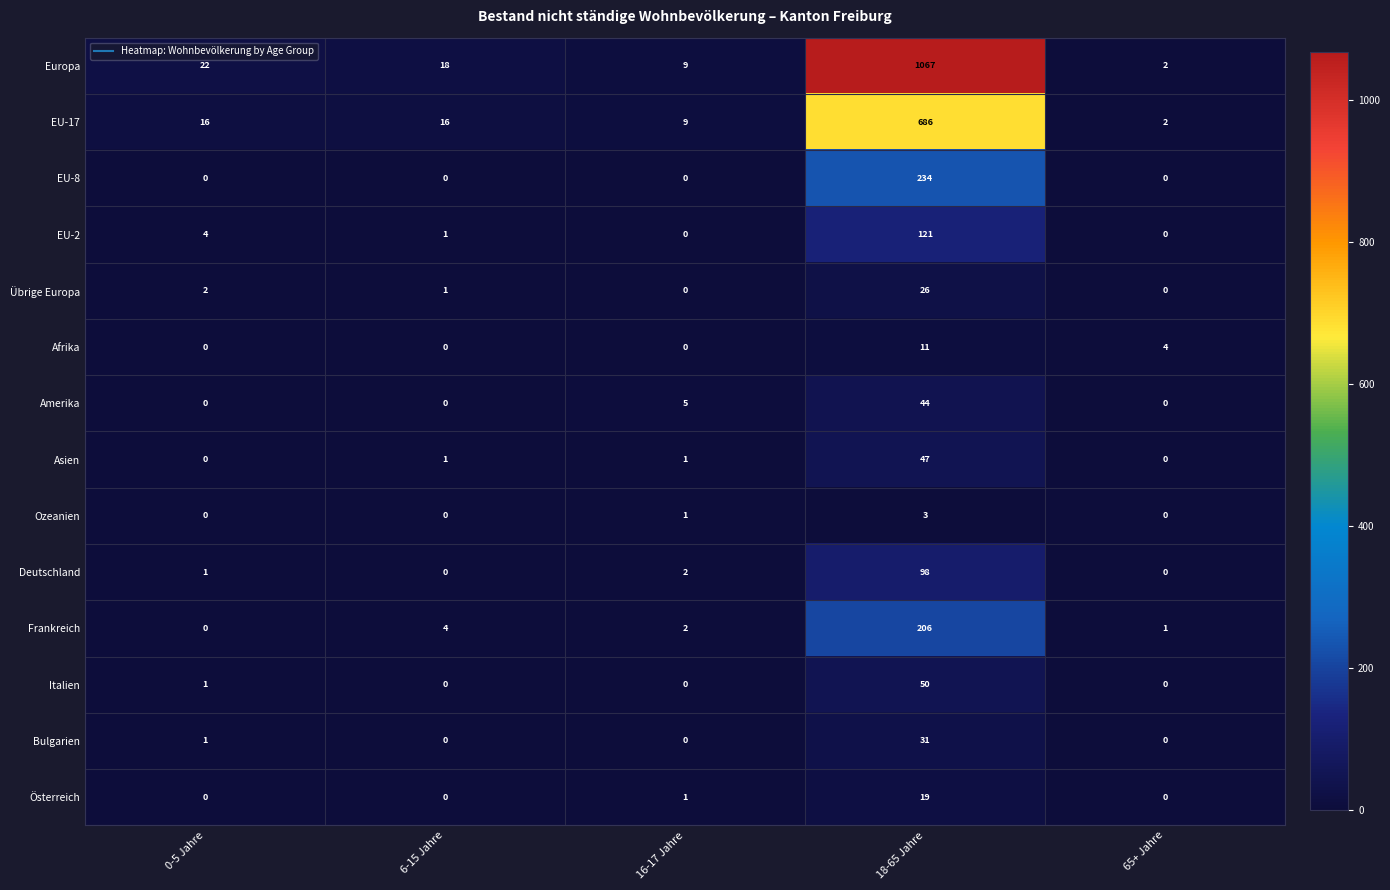

What is the total value across all series at 6-15 Jahre?

41